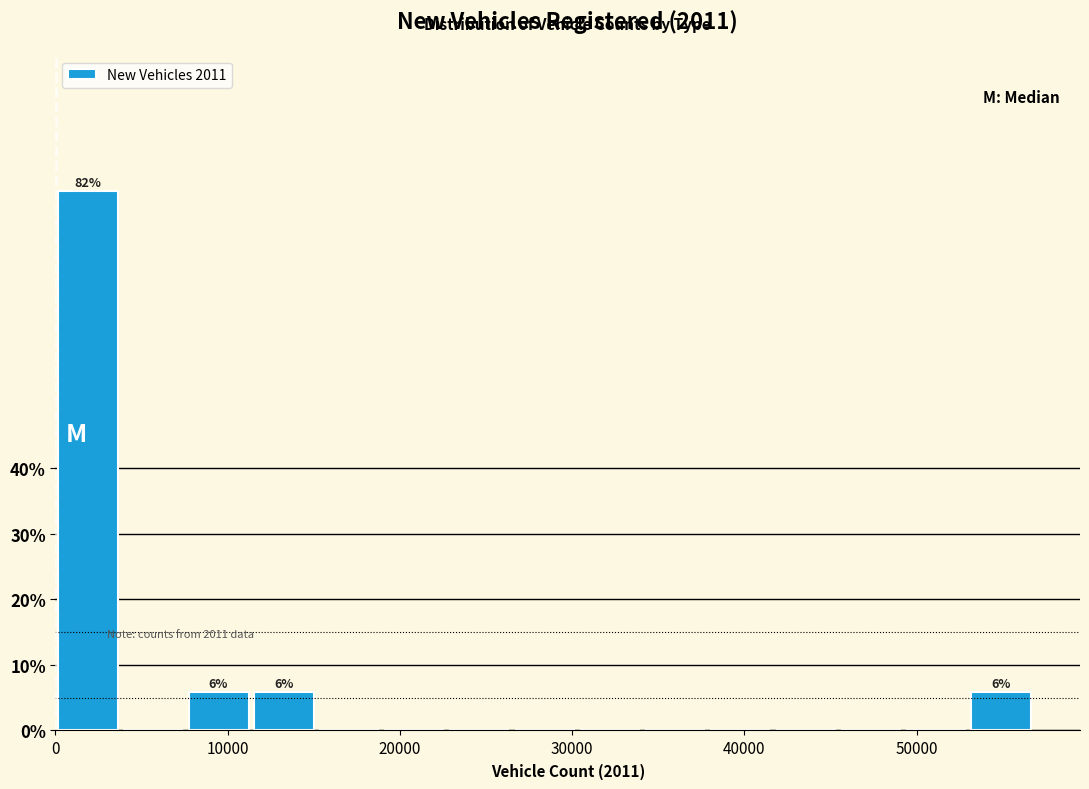

Read against the x-axis, roughly where is the centre of the tallest bar?

2000